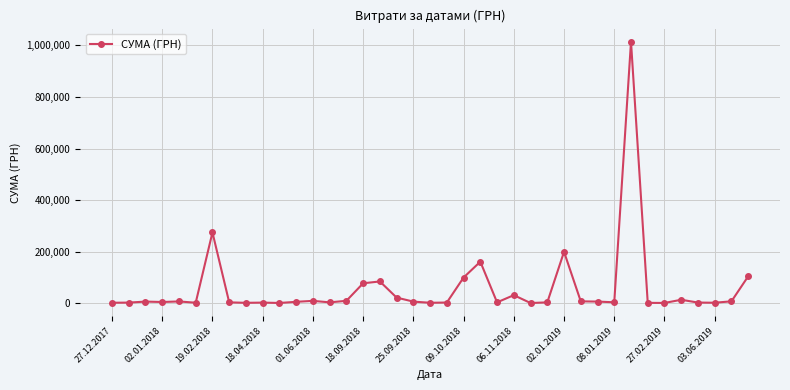

True or false: the data has more than 2 interior local peaks.

True